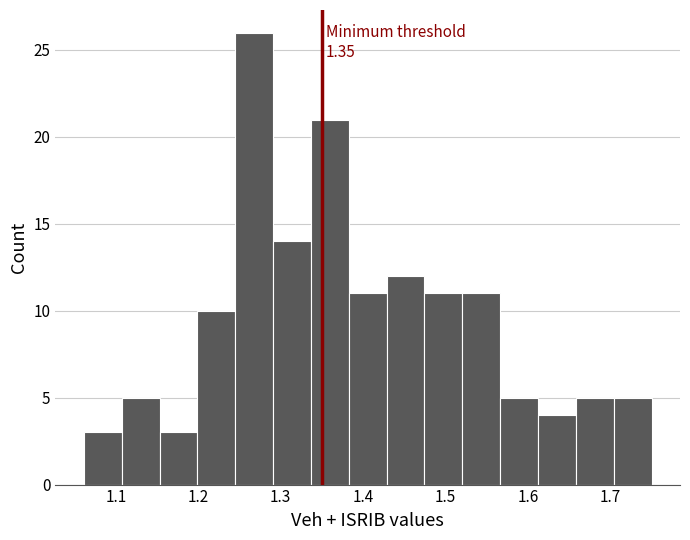

Over which range of the x-axis is the bar tallest?

1.24 to 1.29